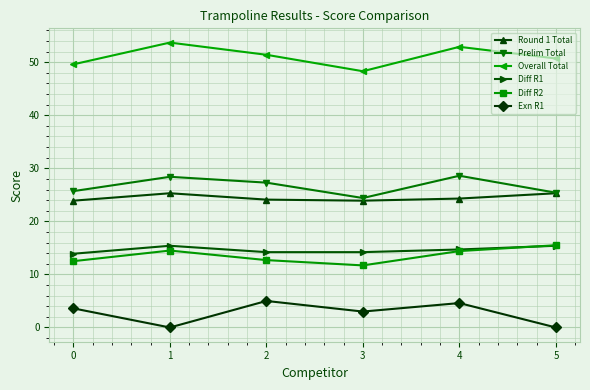

What is the difference between the highest and lowest values at 3?

45.3